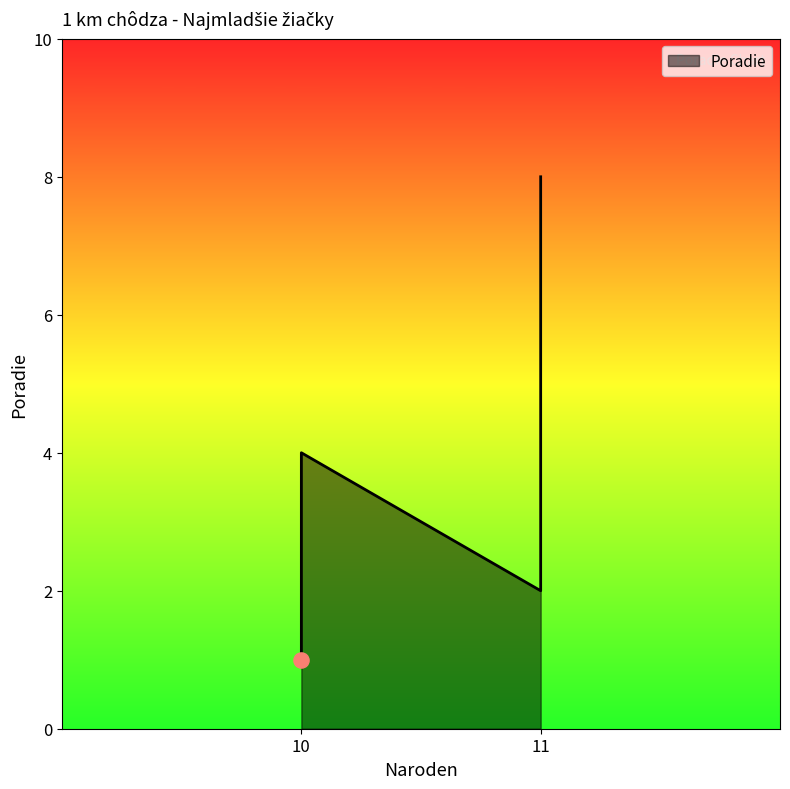

What is the change in value from 10 to 11?

+7